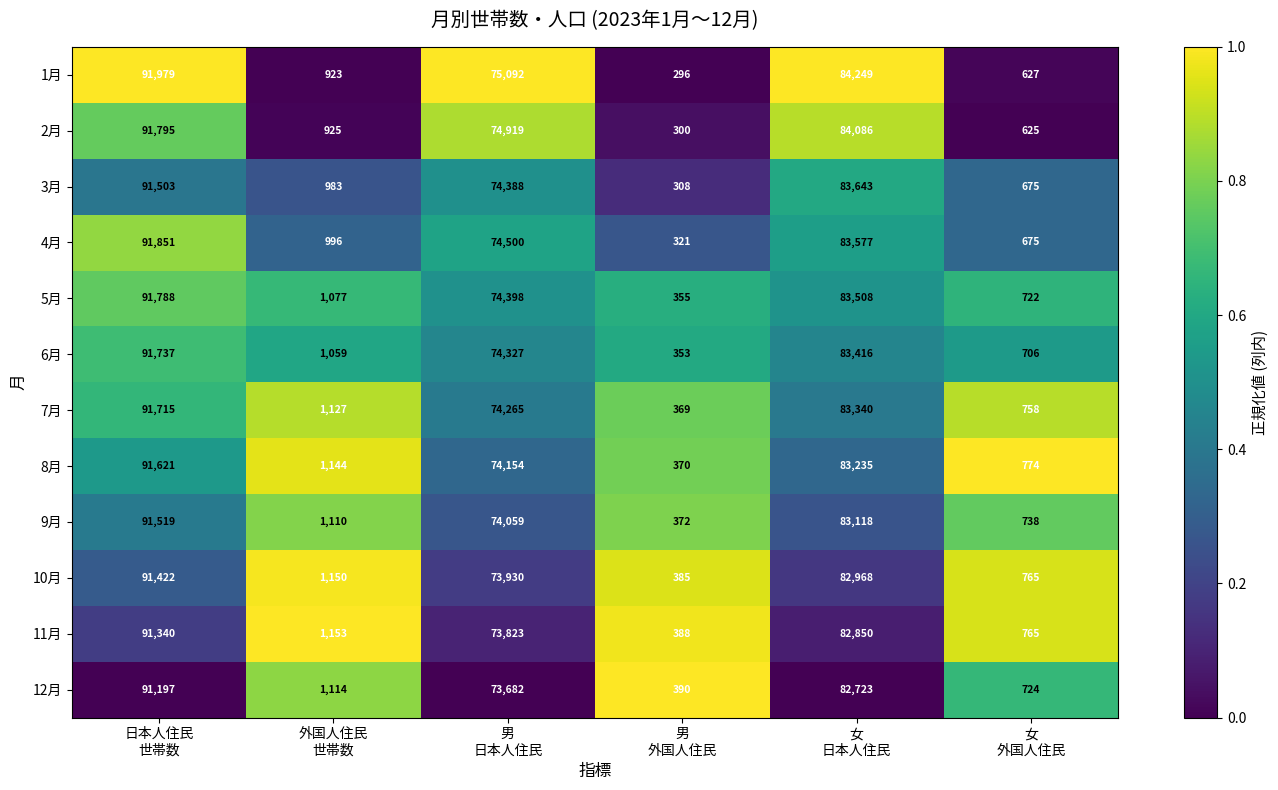

At which category does the chart reach its peak across all series?

日本人住民
世帯数